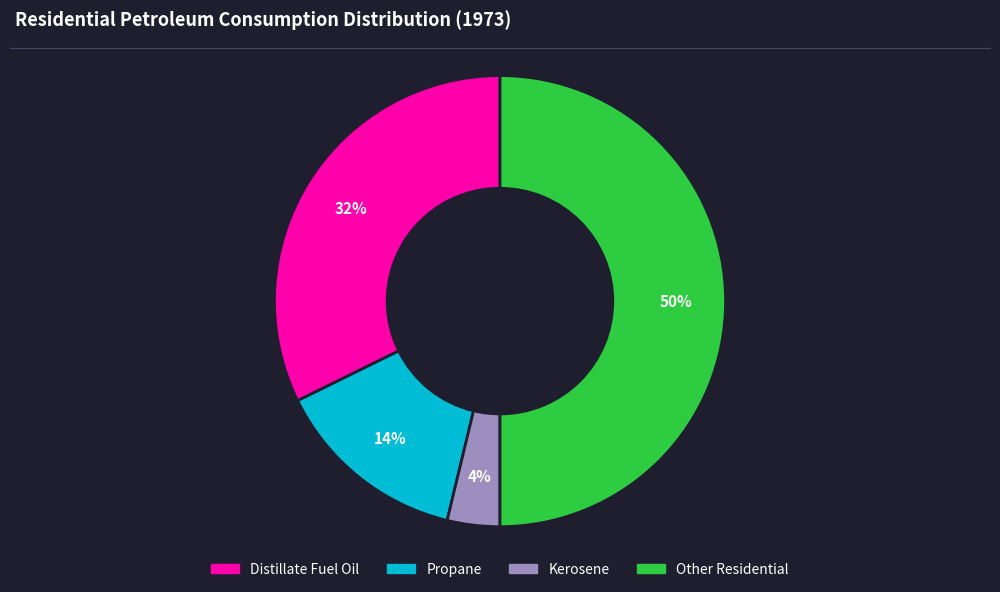

To the nearest percent, what is the difference between the largest and smallest slice percentages?

46%